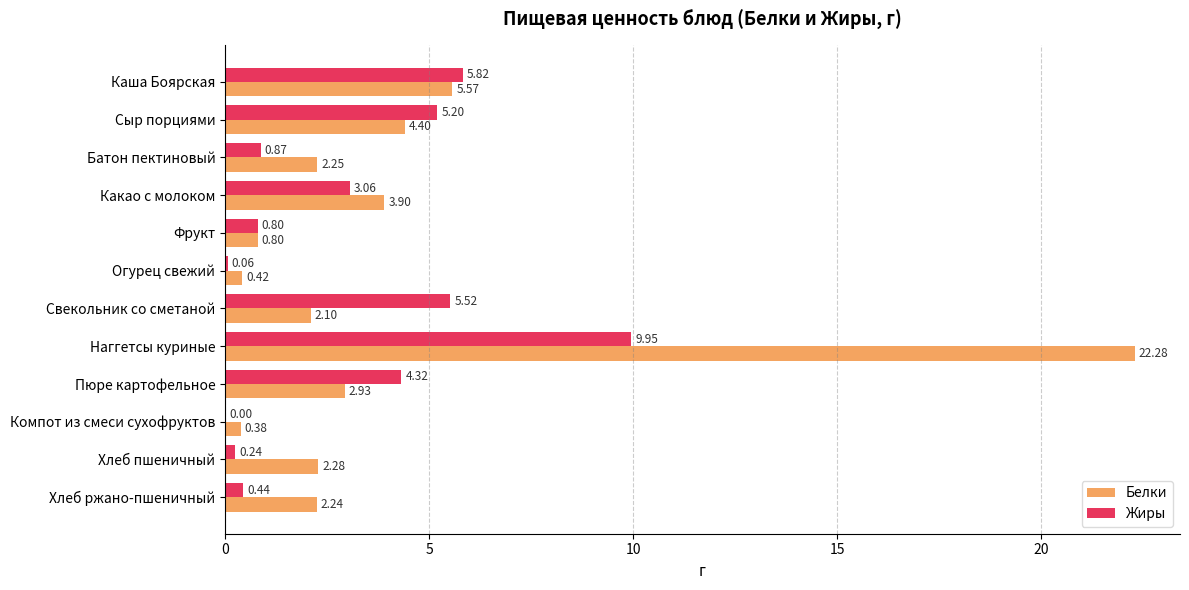

What is the sum of all Жиры values?

36.3